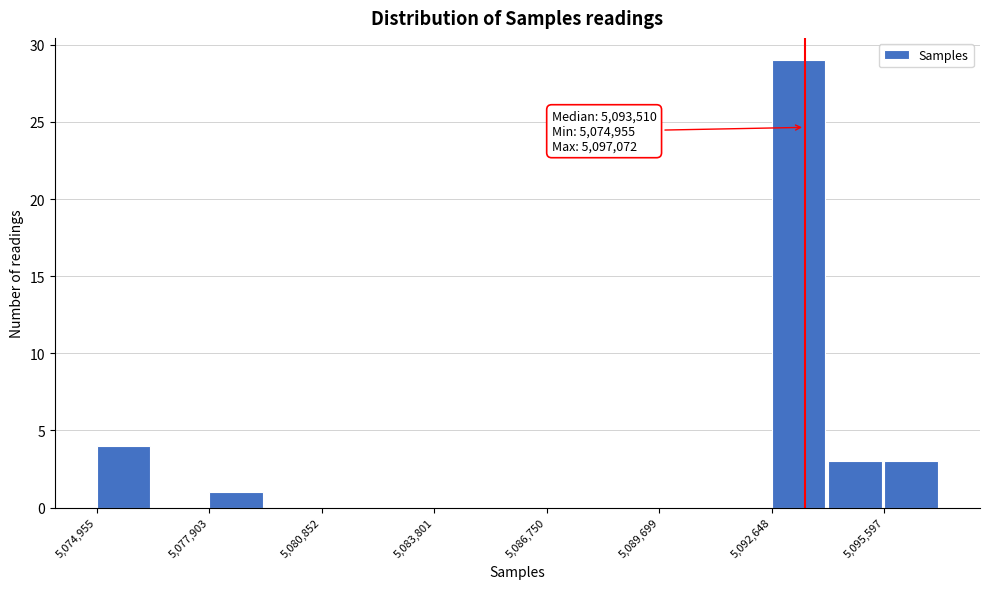

Around what value on the x-axis is the tallest bar? Give the approximate position of its centre, as read against the axis.

5093500